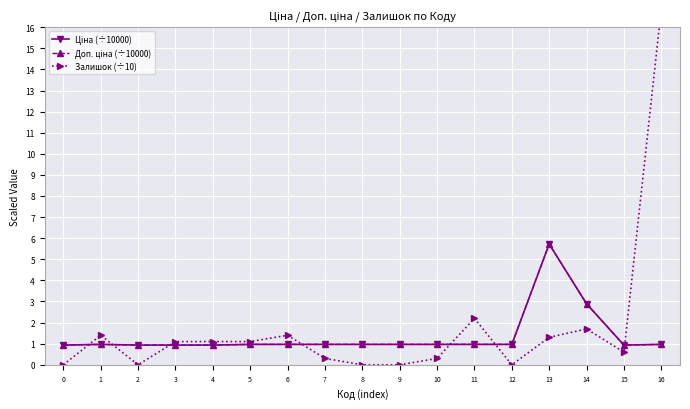

Reading left to right, list all the values displayed in this chart.

Ціна (÷10000): 0.9	1.0	0.9	0.9	0.9	1.0	1.0	1.0	1.0	1.0	1.0	1.0	1.0	5.7	2.9	0.9	1.0
Доп. ціна (÷10000): 0.9	1.0	0.9	0.9	0.9	1.0	1.0	1.0	1.0	1.0	1.0	1.0	1.0	5.7	2.9	0.9	1.0
Залишок (÷10): 0.0	1.4	0.0	1.1	1.1	1.1	1.4	0.3	0.0	0.0	0.3	2.2	0.0	1.3	1.7	0.6	16.9